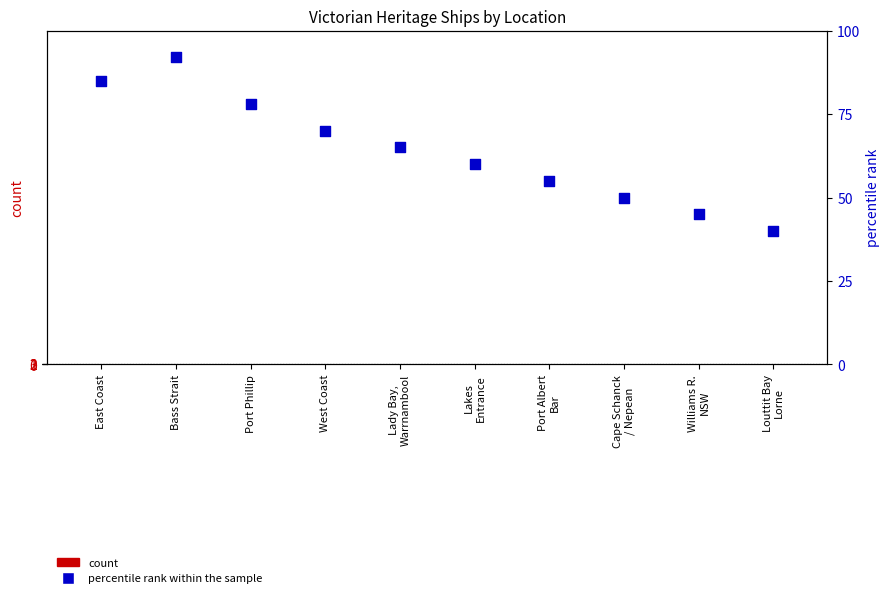

Which series contains the lowest Y value?

count